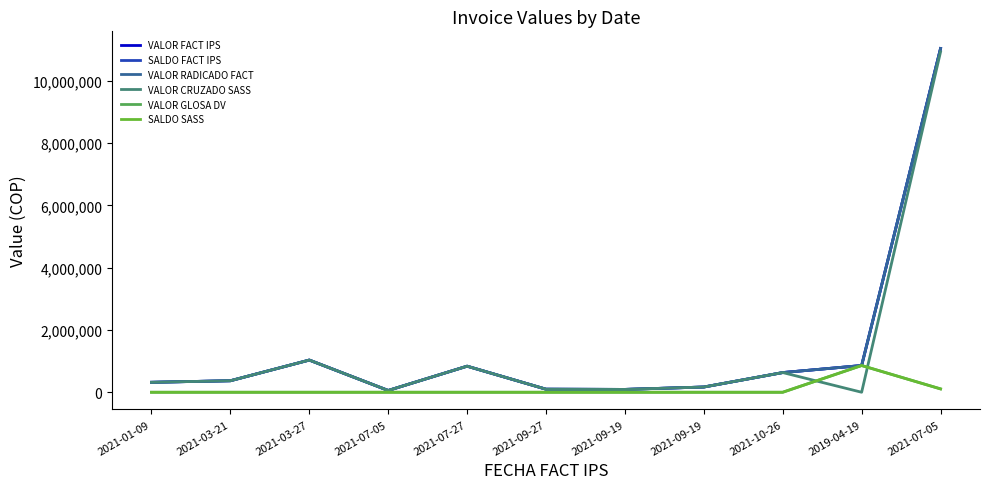

At 2021-09-19, list the series in order from largest to smallest.

VALOR FACT IPS, SALDO FACT IPS, VALOR RADICADO FACT, VALOR CRUZADO SASS, VALOR GLOSA DV, SALDO SASS